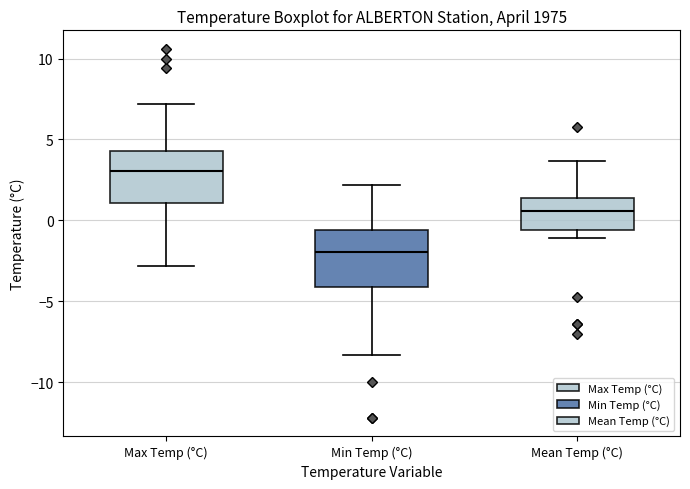

Where does the lower whisker of the box for Min Temp (°C) end on the y-axis? The values are not printed on the chart, so give them approximately, as read against the axis.

-8.5